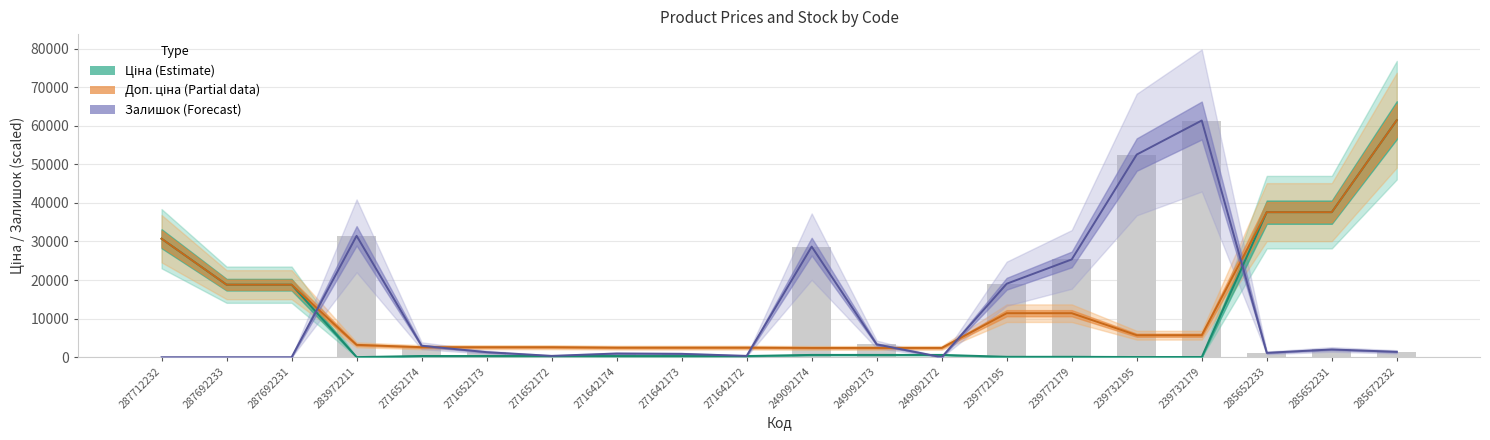

Between 287712232 and 249092174, which is larger?

287712232